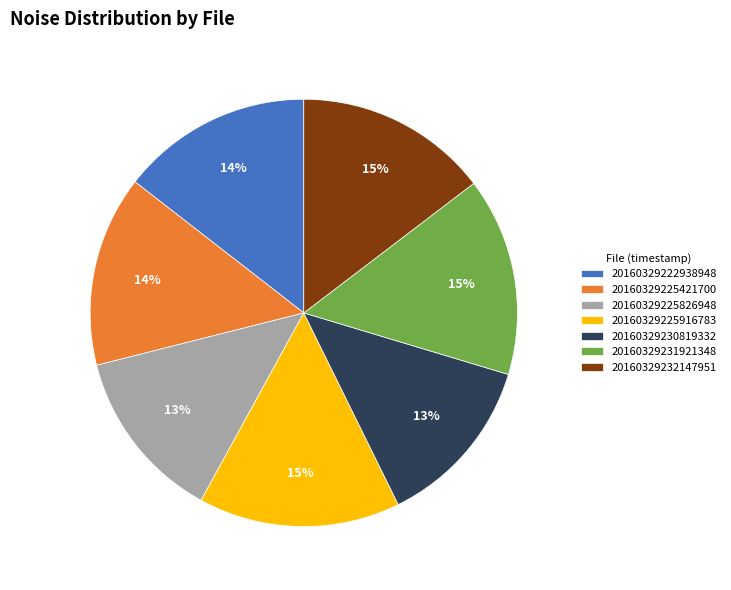

True or false: 20160329232147951 accounts for 5% of the total.

False